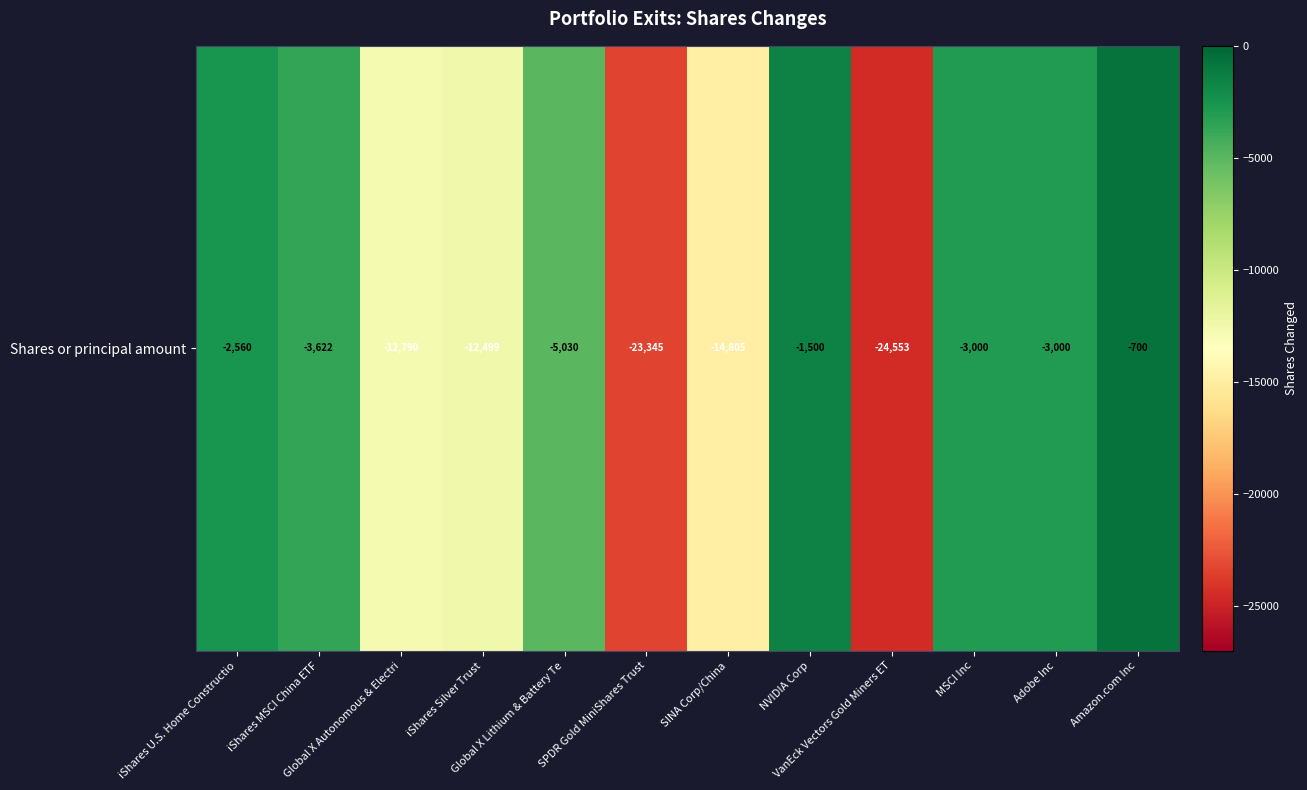

What is the change in value from Global X Autonomous & Electri to Amazon.com Inc?

+12090